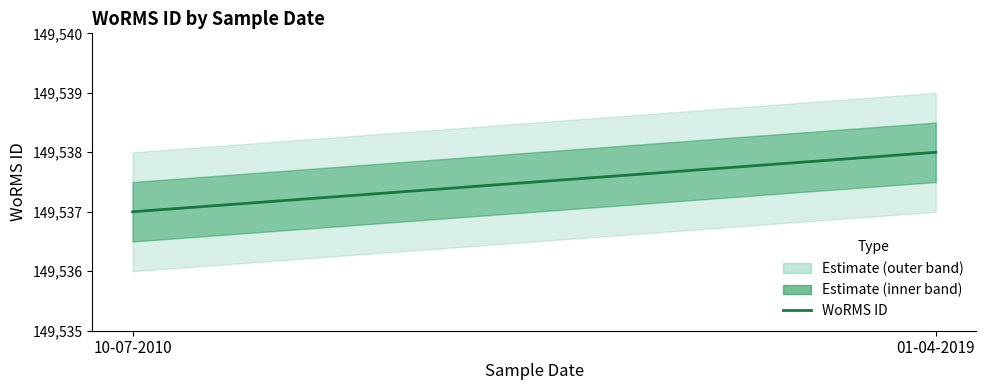

List the labels in order of value, smallest first.

10-07-2010, 01-04-2019